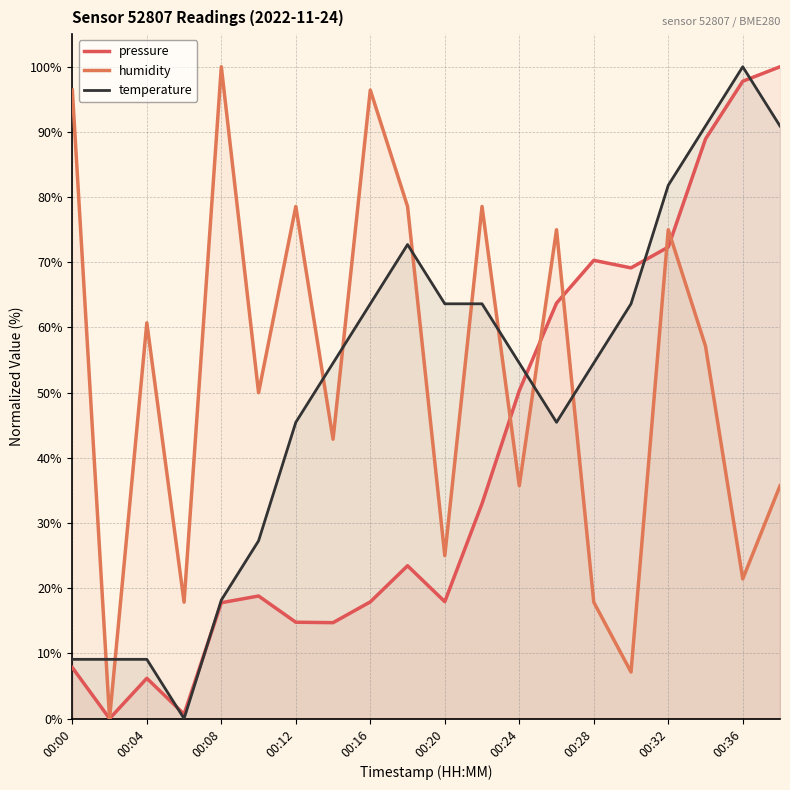

Does the chart display data point markers on the line(s)?

No